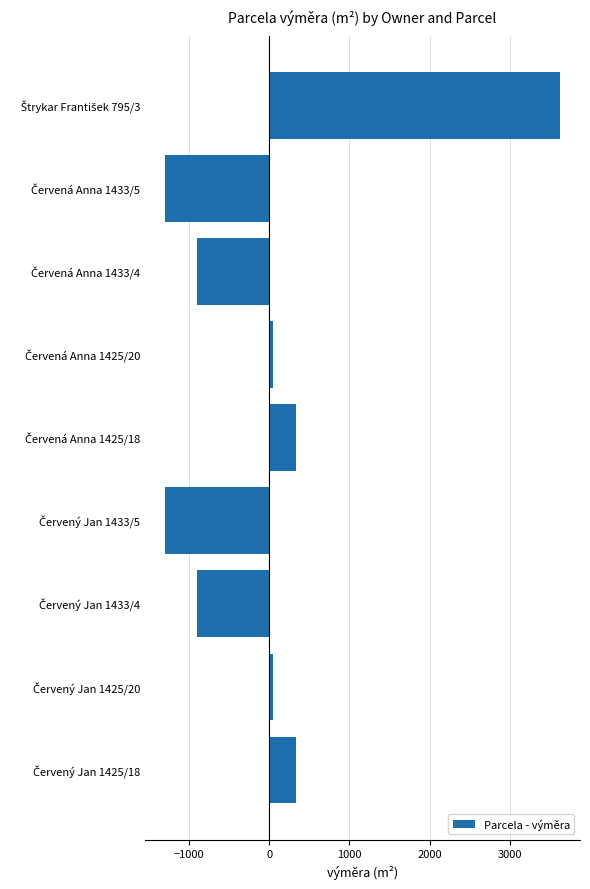

What is the greatest value displayed?

3628.9